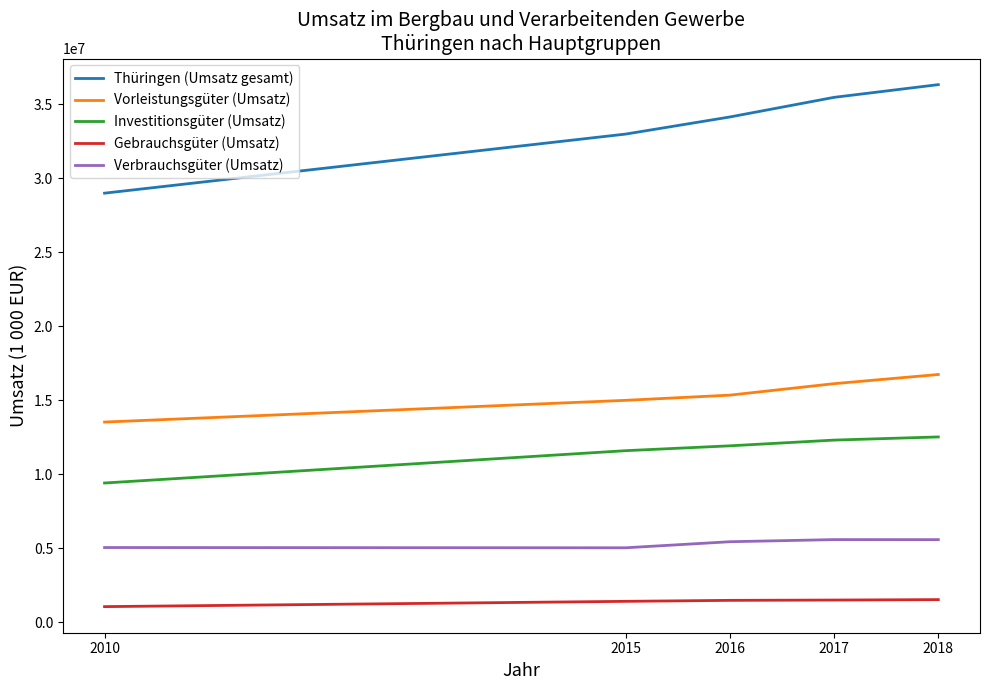

The value of Verbrauchsgüter (Umsatz) at 2010 is 8283542.9. True or false?

False